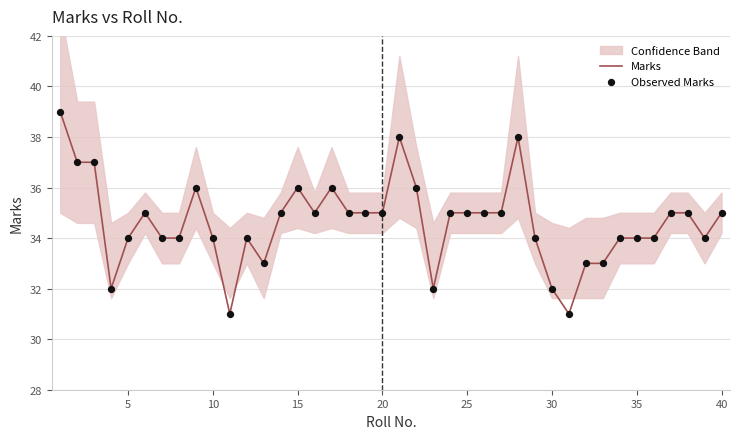

At how many categories does at least one series exceed 34?

22